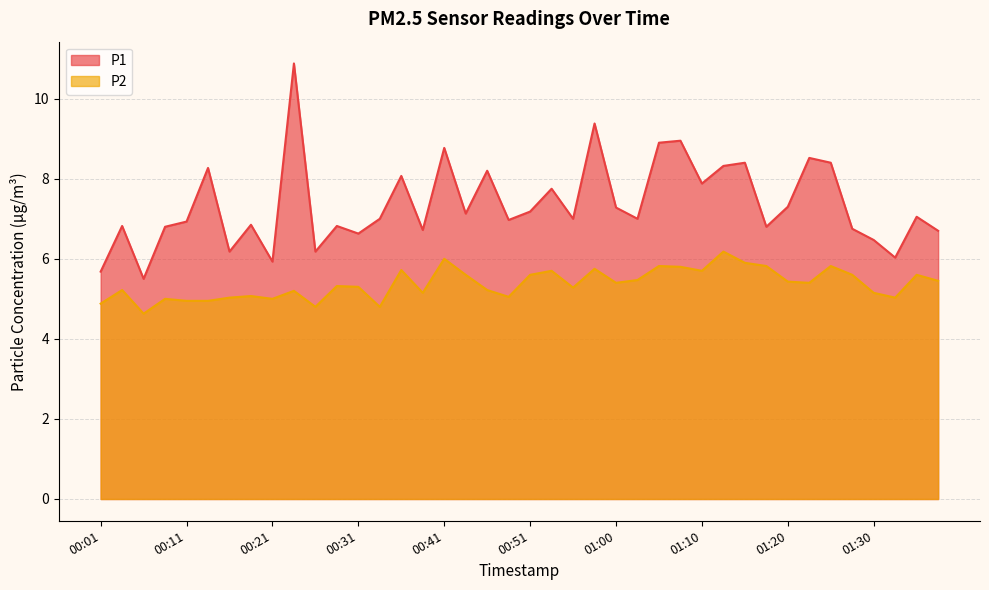

Is it true that P1 equals 2.7 at 00:48?

False